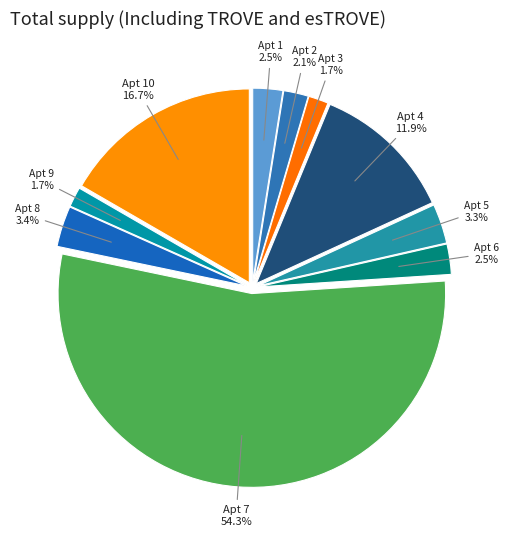

Does any single category account for the majority?

Yes